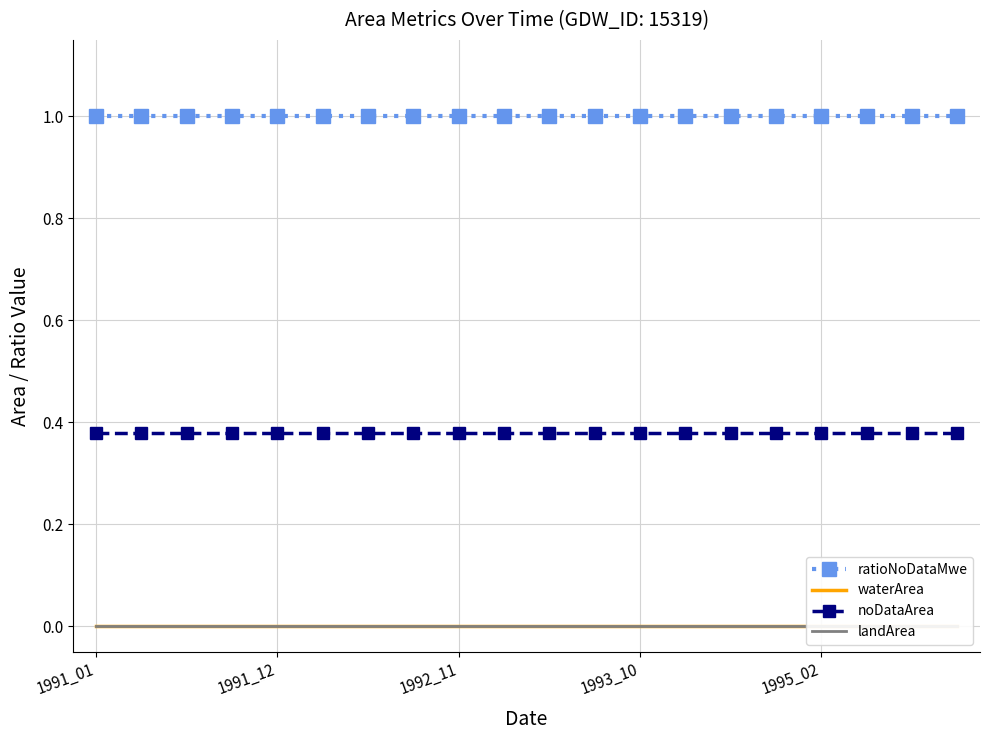

True or false: noDataArea and waterArea cross at least once.

False